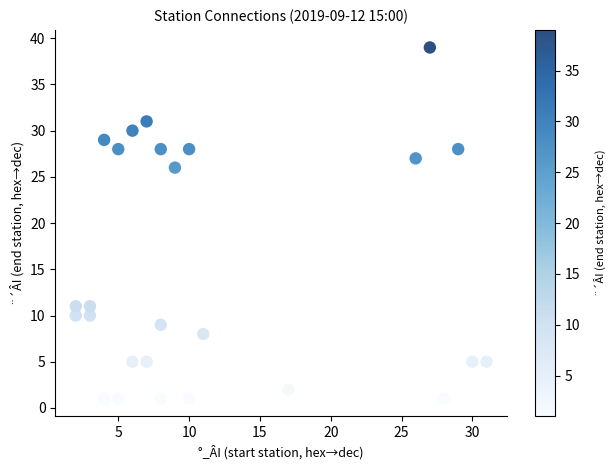

What is the range of Y values (max minus min)?

38